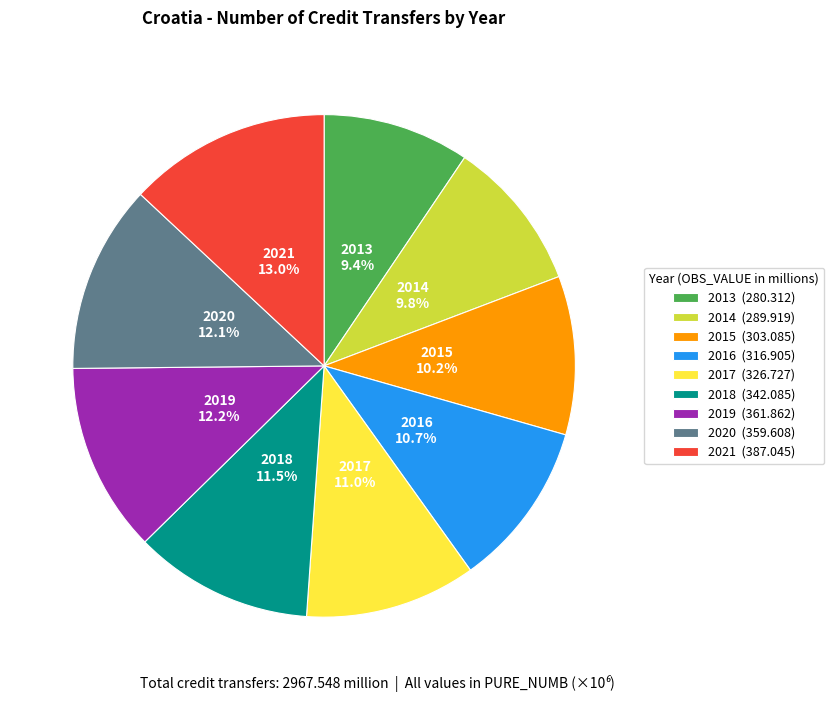

How many segments does this pie chart have?

9